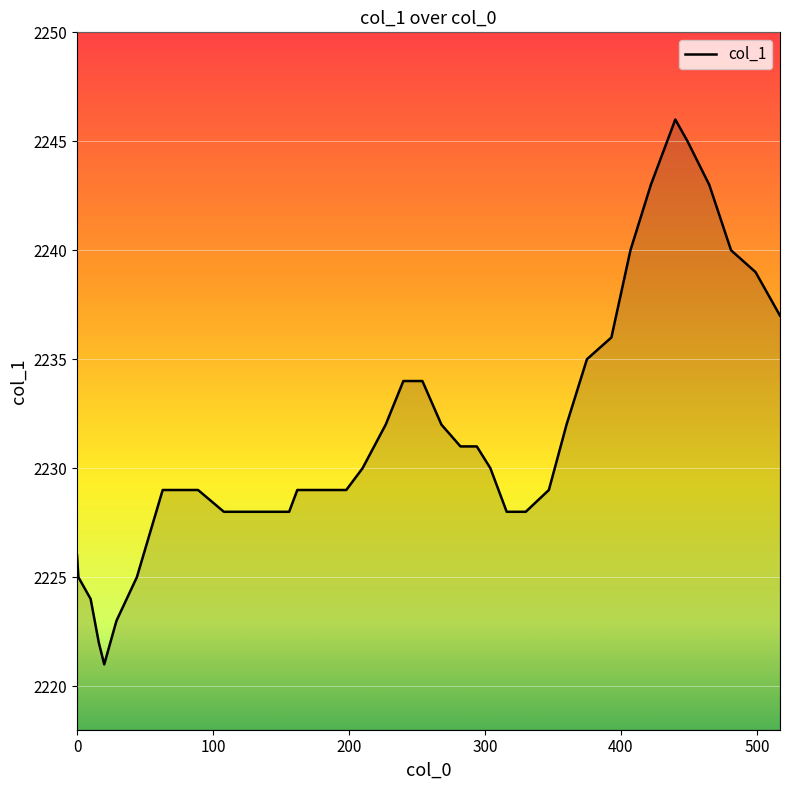

What is the difference between the maximum and minimum values?

25